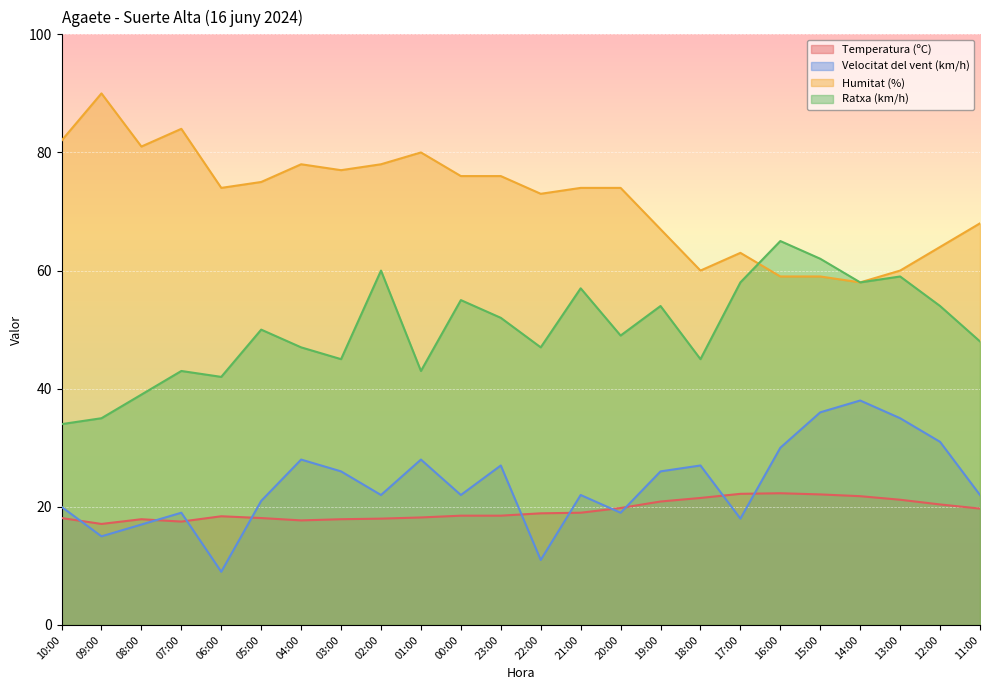

Where is Humitat (%) nearest to the value 74?

06:00